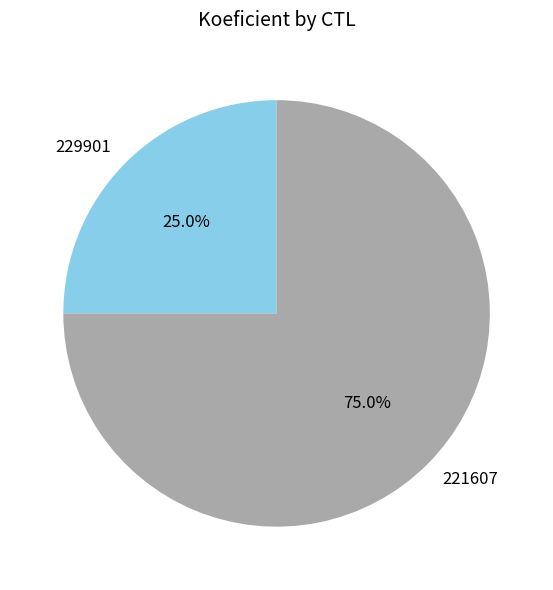

What is the ratio of the value at 221607 to the value at 229901?

3.0